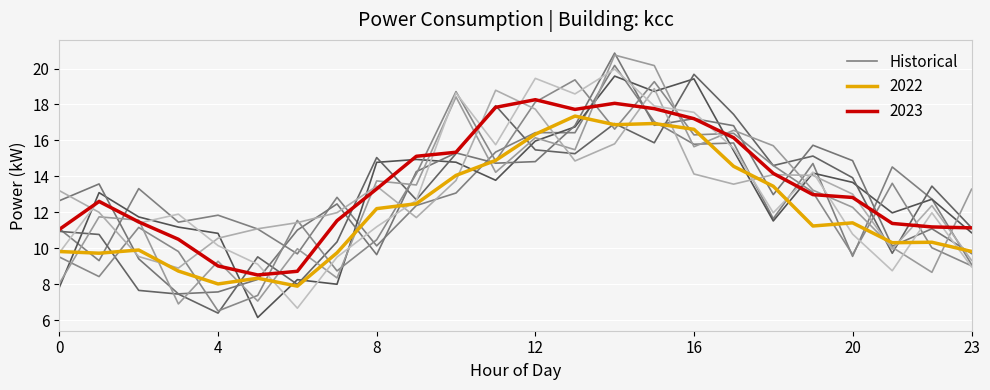

Read the value at 10.

13.1